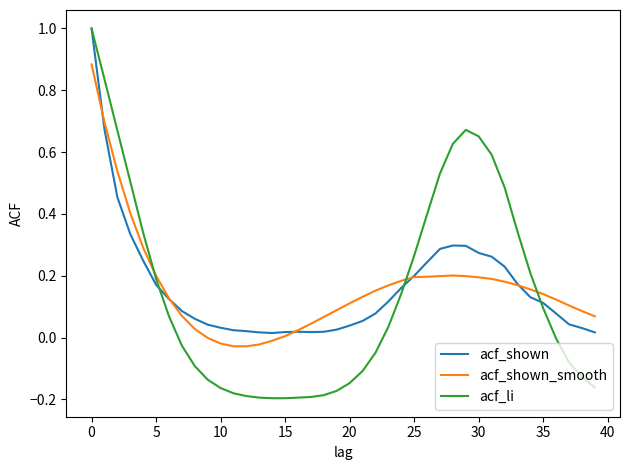

What is the greatest value displayed?

1.0